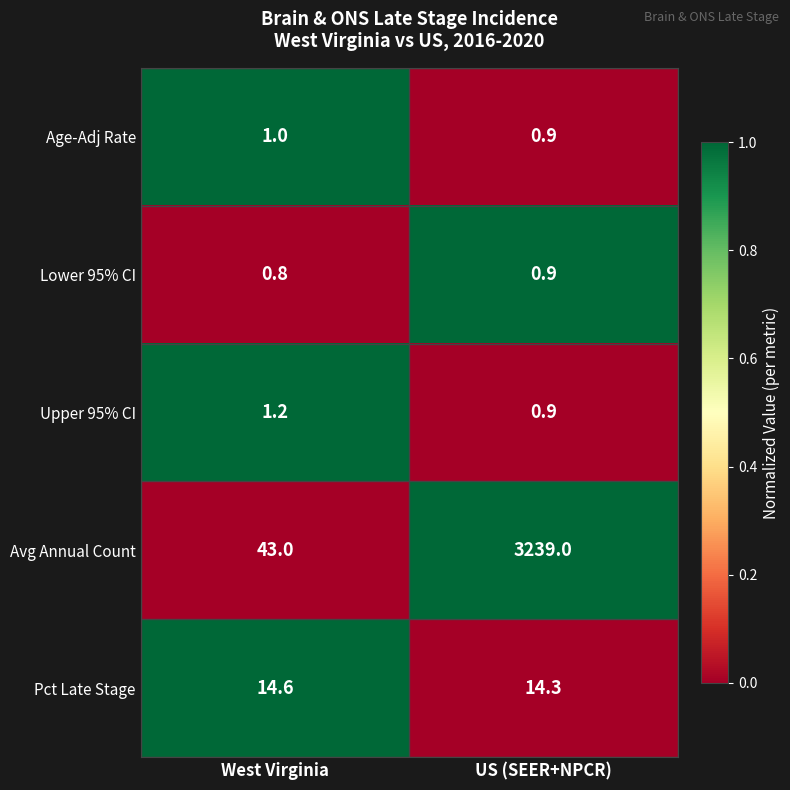

What is the greatest value displayed?

3239.0